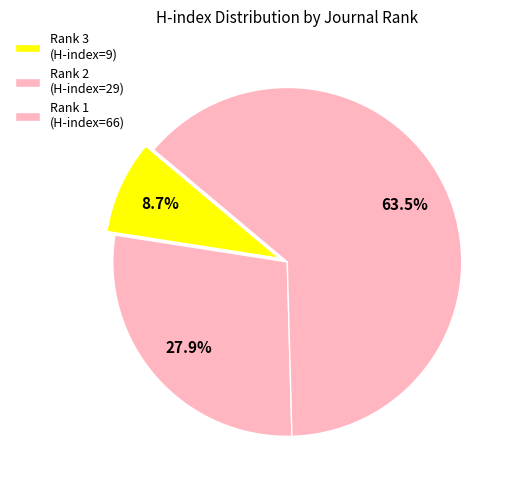

Count the number of slices in the pie.

3